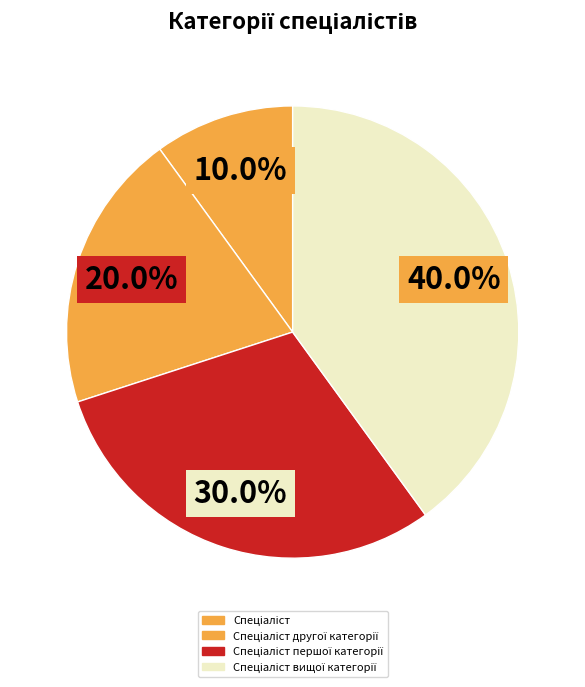

To the nearest percent, what is the average slice percentage?

25%